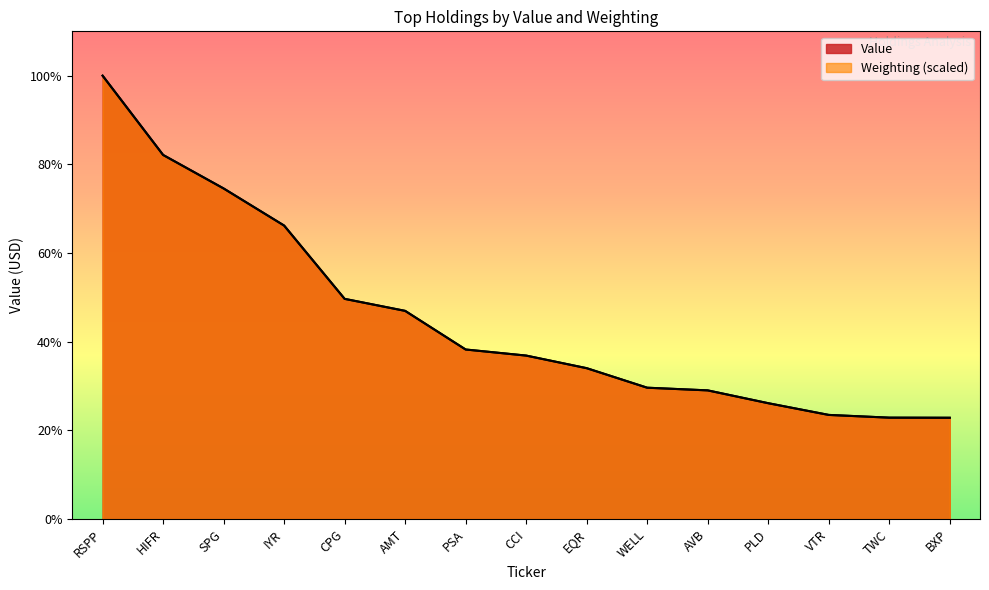

Which series changed the most between PSA and TWC?

Weighting